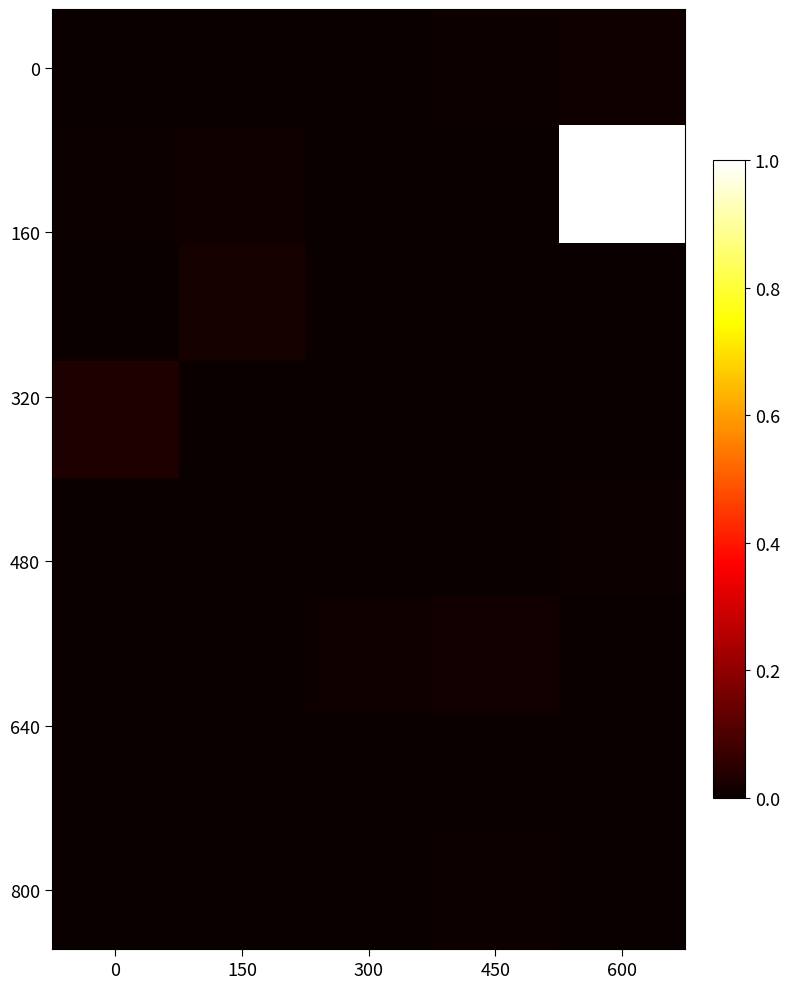

At which category is the sum across all series the highest?

600